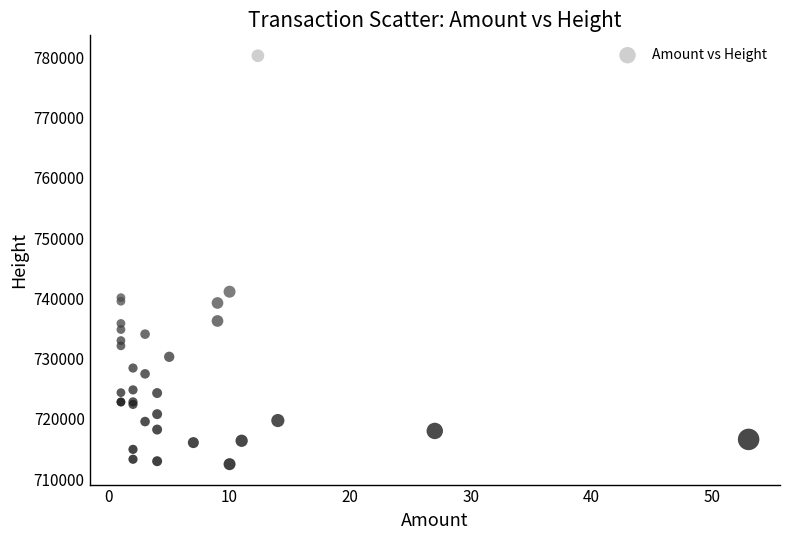

What Y value in the scatter plot is closest to 746361?

741093